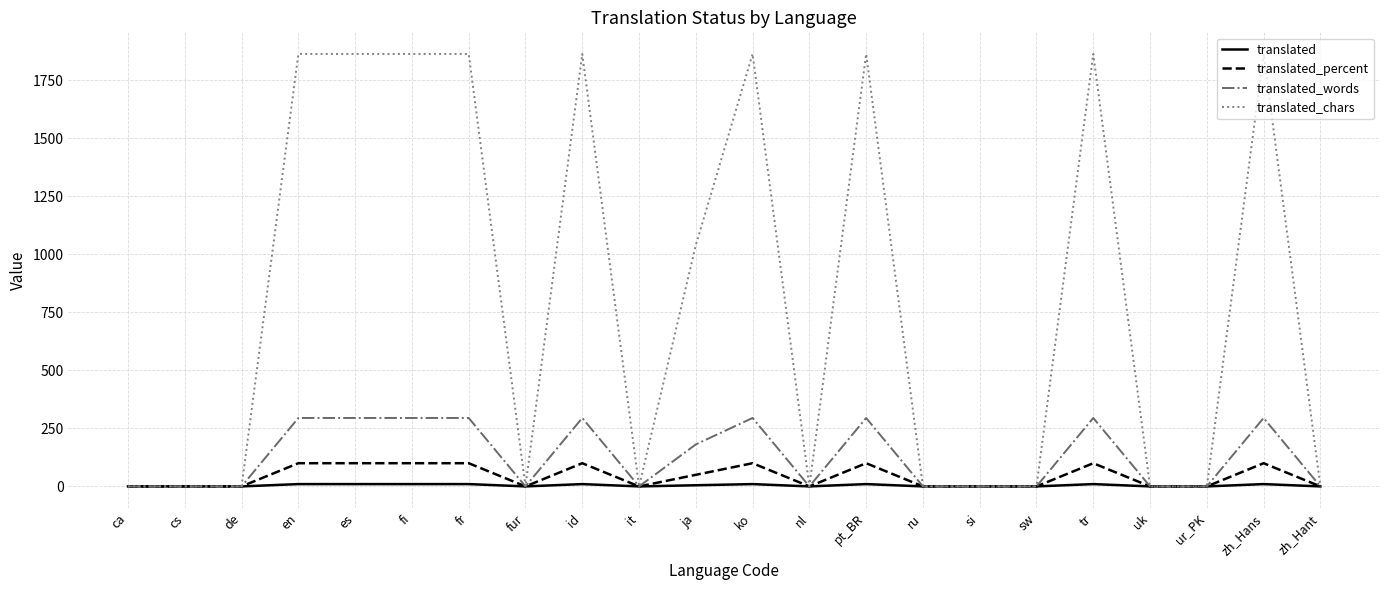

The translated_chars series shows 1864 at id. True or false?

True